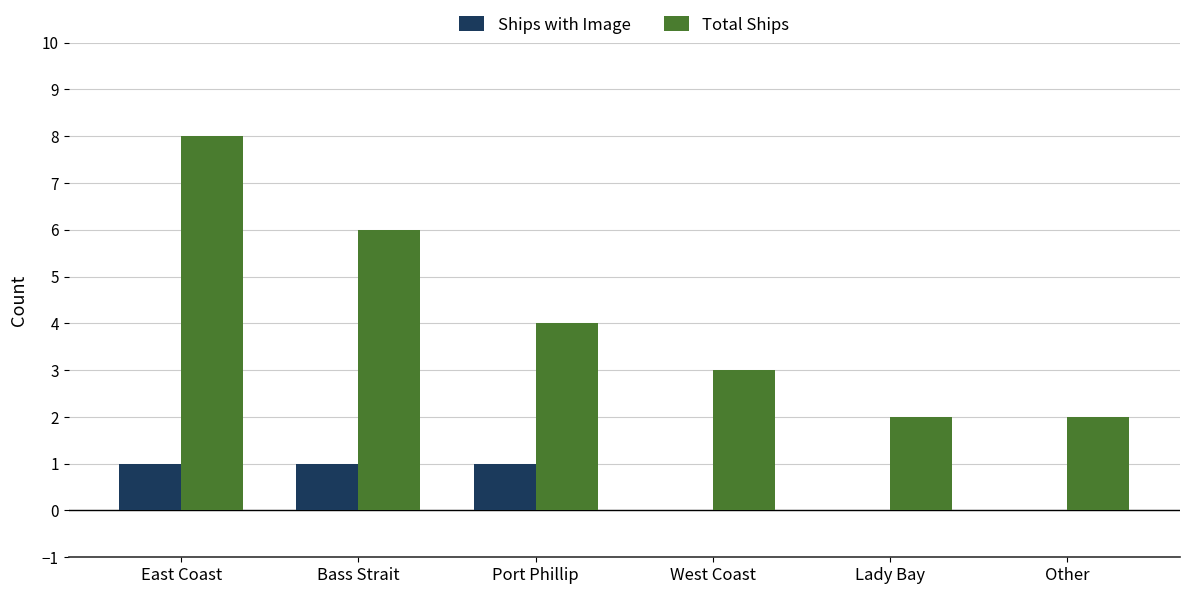

The Total Ships series shows 8 at East Coast. True or false?

True